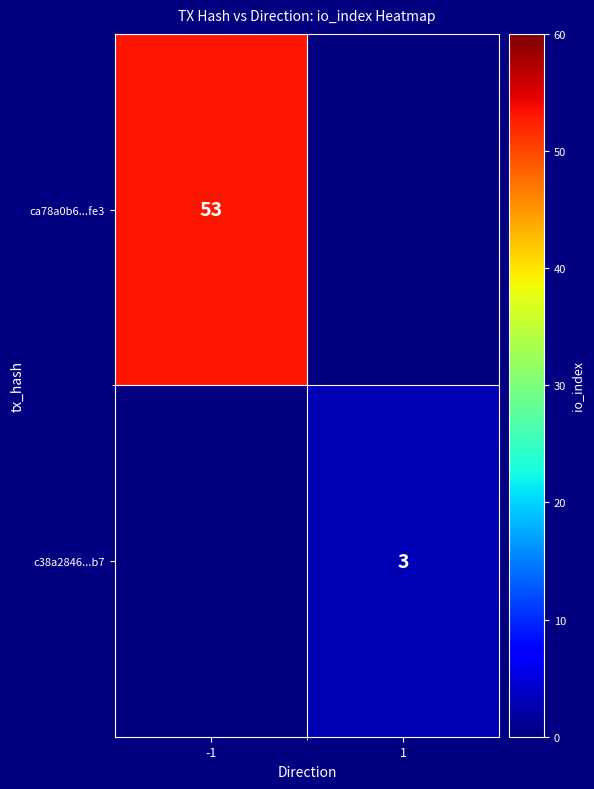

Is it true that ca78a0b6...fe3 equals 53 at -1?

True